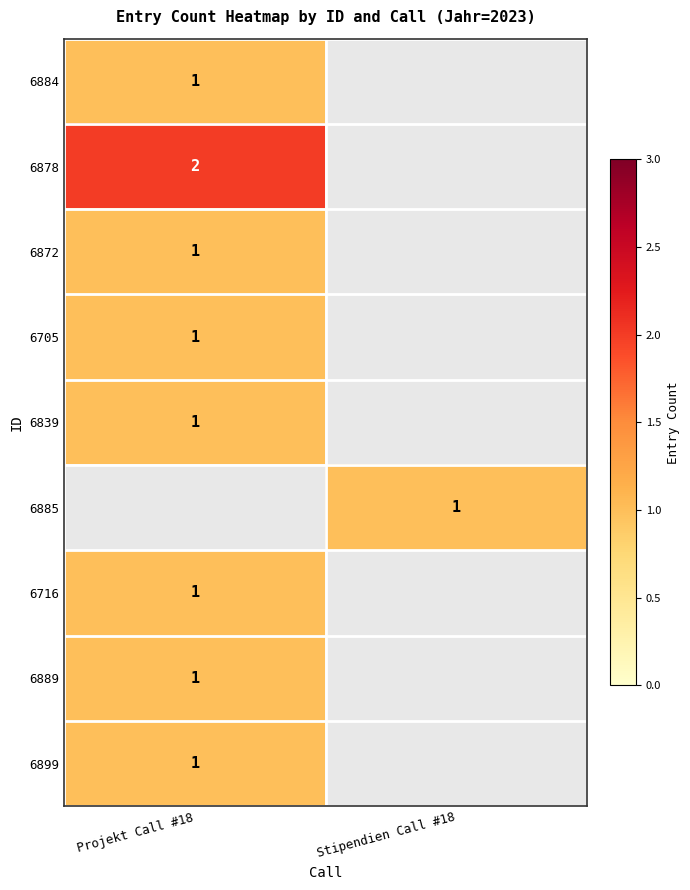

Is it true that 6885 equals 2 at Stipendien Call #18?

False